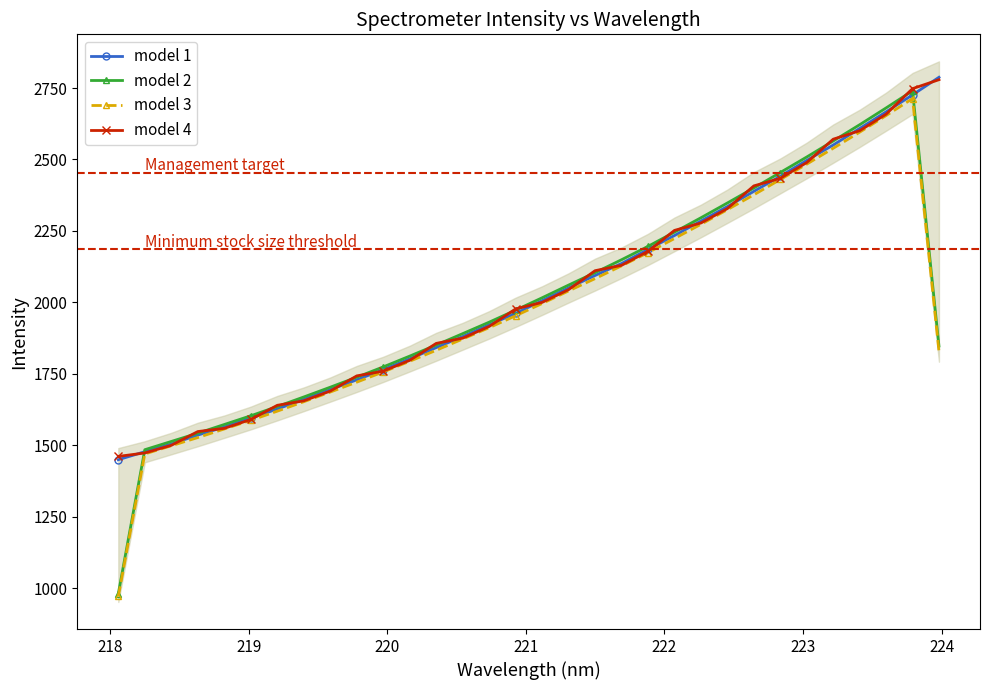

What is the value of the model 4 point at the 14th from the left?

1874.7